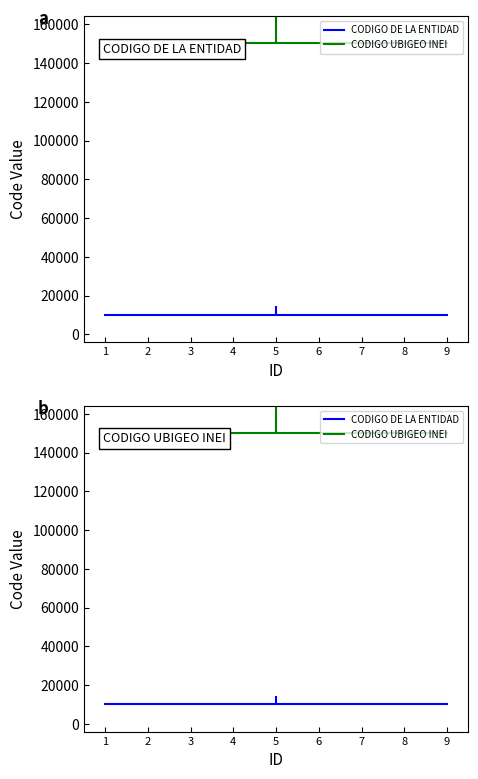

True or false: CODIGO UBIGEO INEI has a value of 62900 at 2.

False